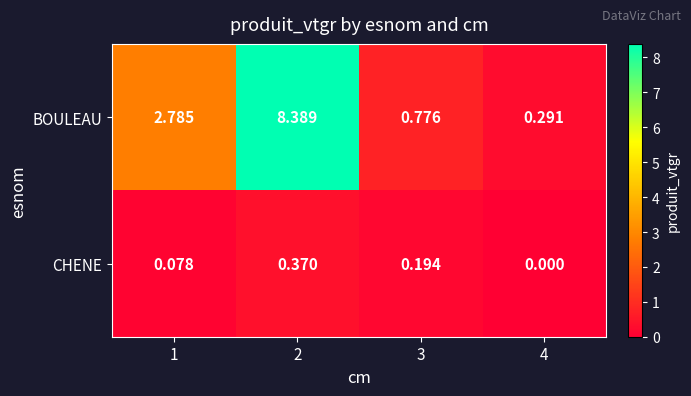

Is the value of CHENE at 3 greater than the value of BOULEAU at 1?

No